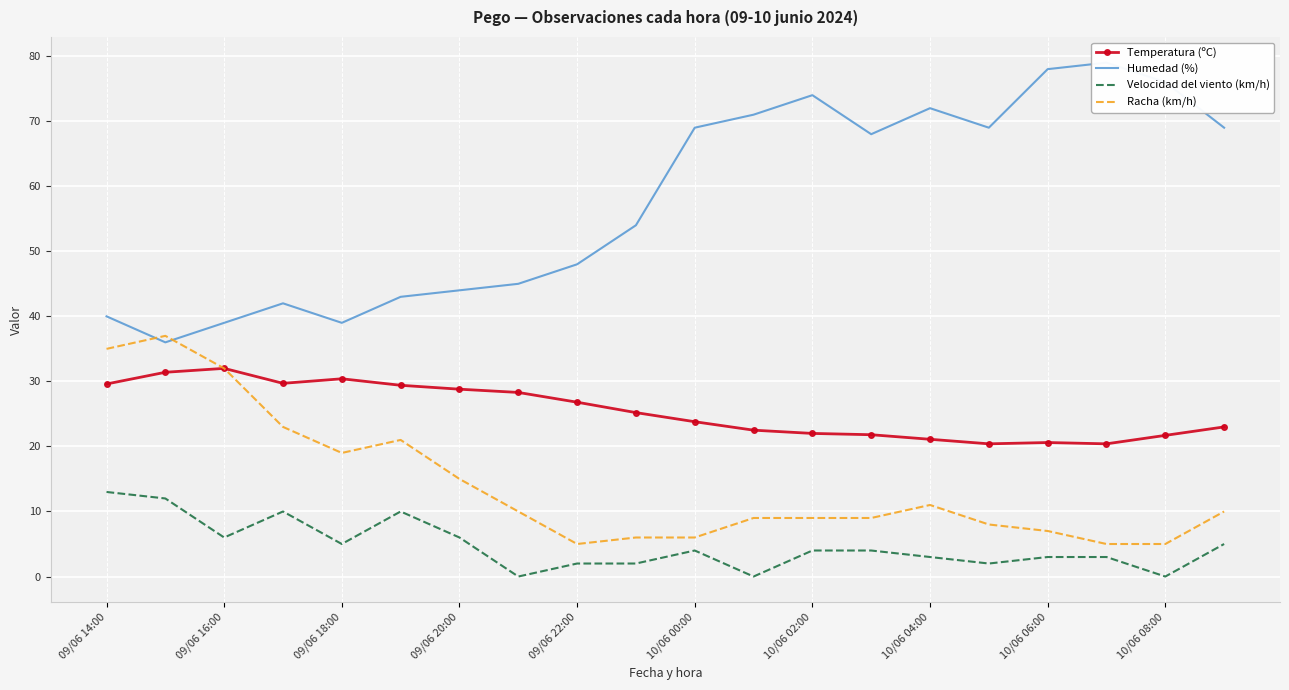

True or false: Velocidad del viento (km/h) and Racha (km/h) intersect in this chart.

False